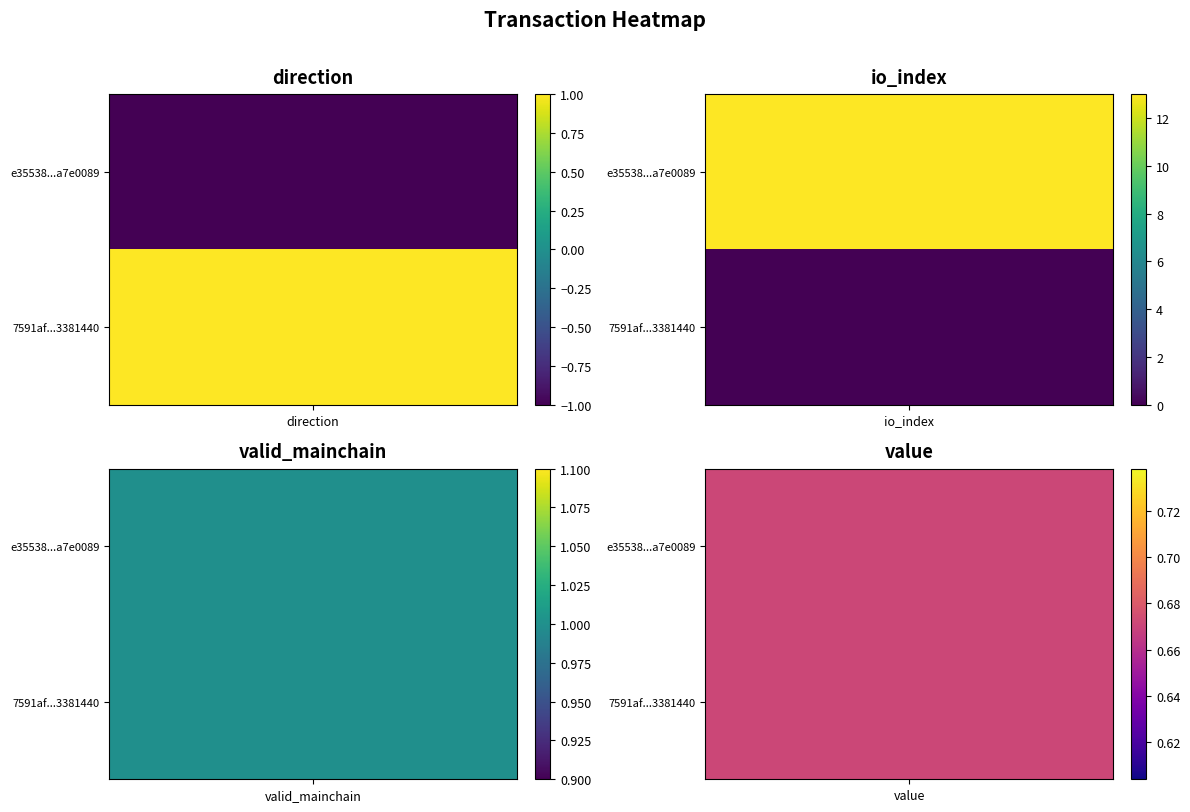

True or false: 7591af6e9778fdd0a4827eebbcc25bef3381440 has a value of 0.6 at io_index.

False